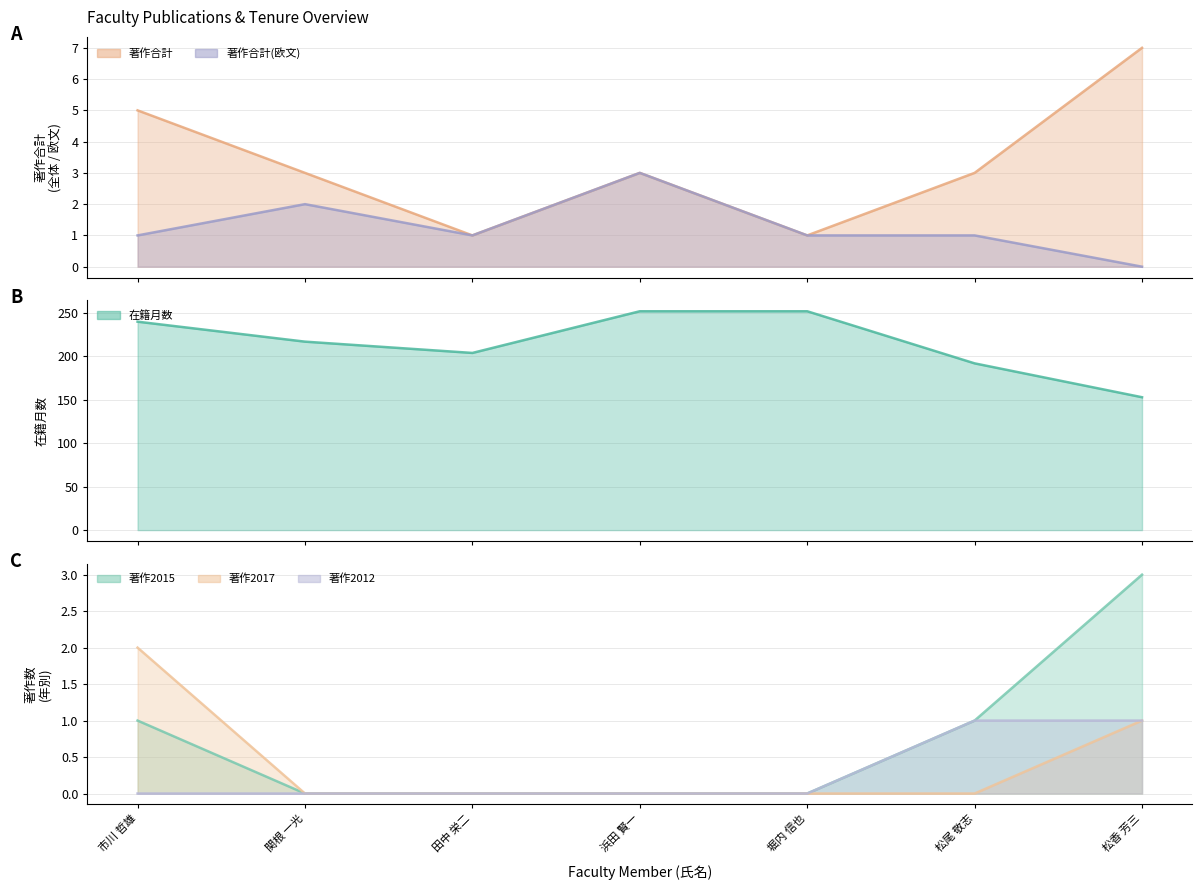

Reading left to right, list all the values displayed in this chart.

著作合計 (line): 5	3	1	3	1	3	7
著作合計(欧文) (line): 1	2	1	3	1	1	0
在籍月数 (line): 240	217	204	252	252	192	153
著作2015 (line): 1	0	0	0	0	1	3
著作2017 (line): 2	0	0	0	0	0	1
著作2012 (line): 0	0	0	0	0	1	1